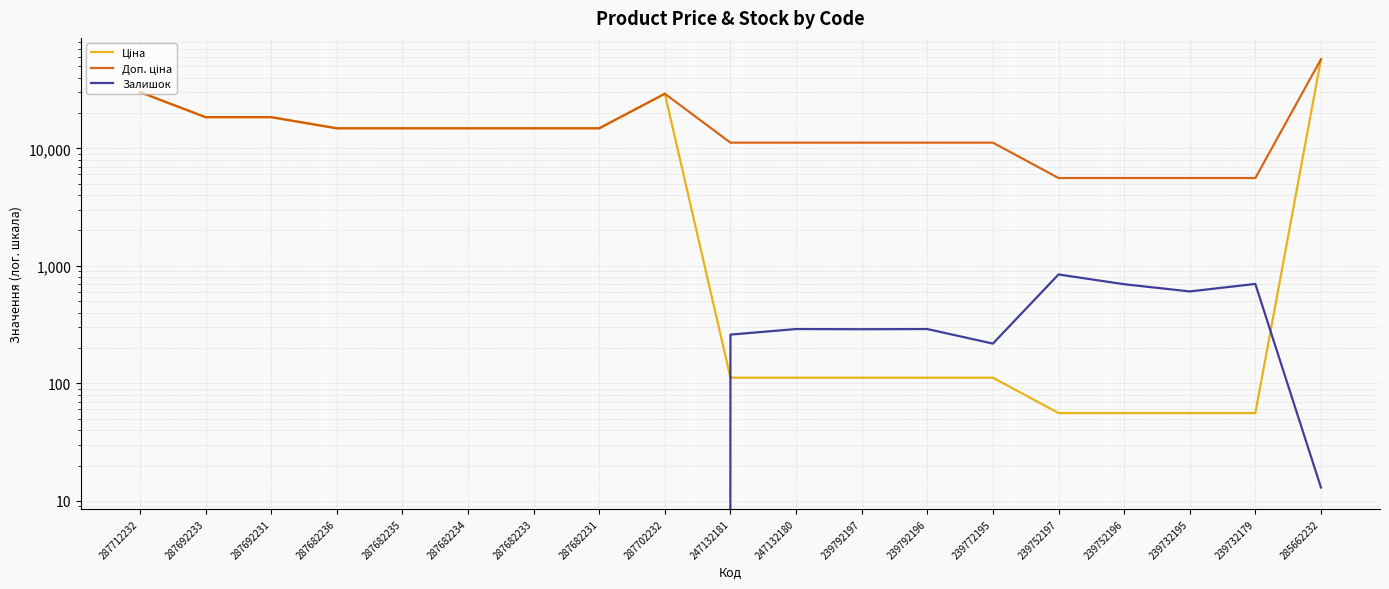

Count the number of categories in the chart.

19